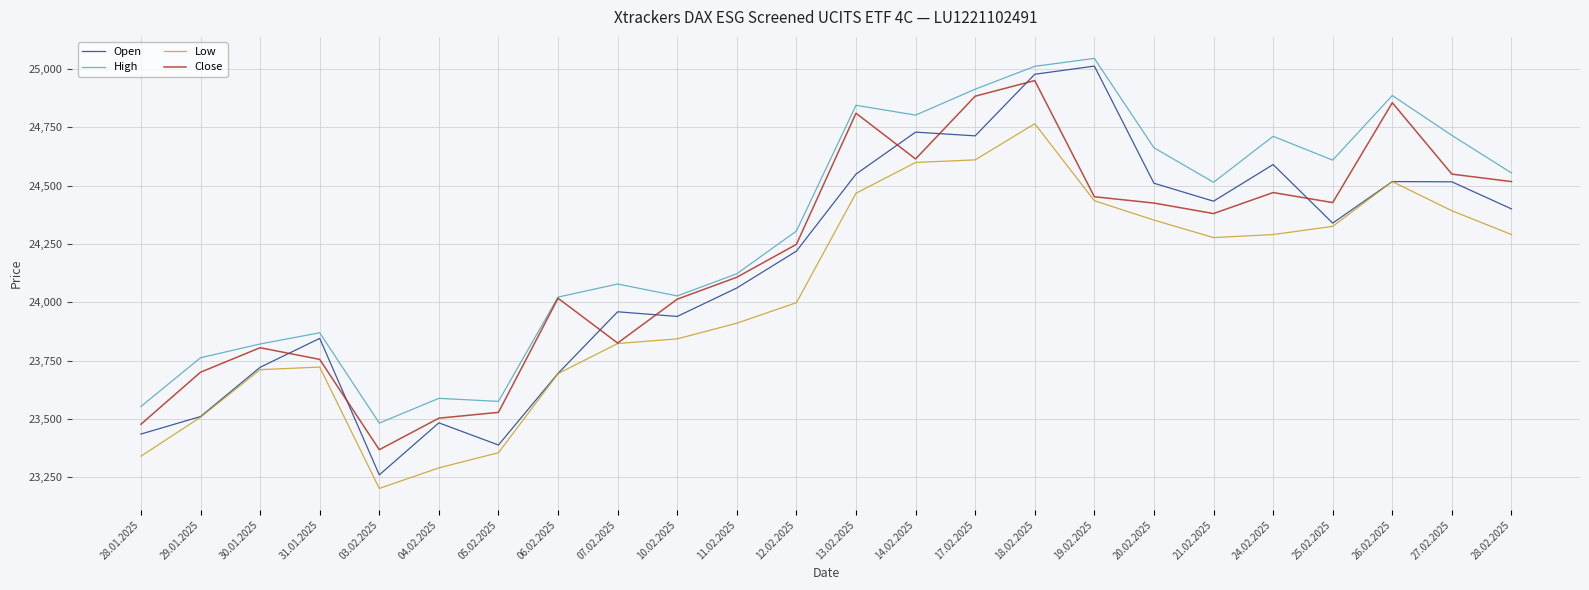

What is the greatest value displayed?

25045